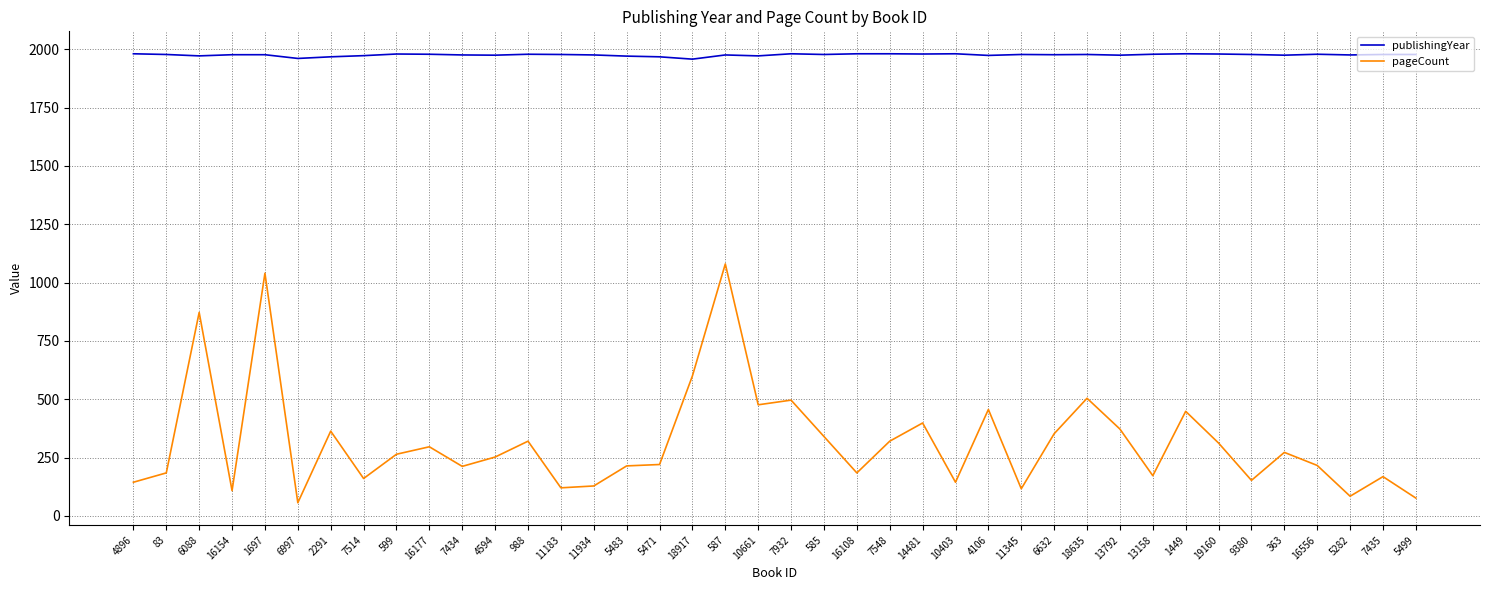

At which category does pageCount reach its first local valley?

16154